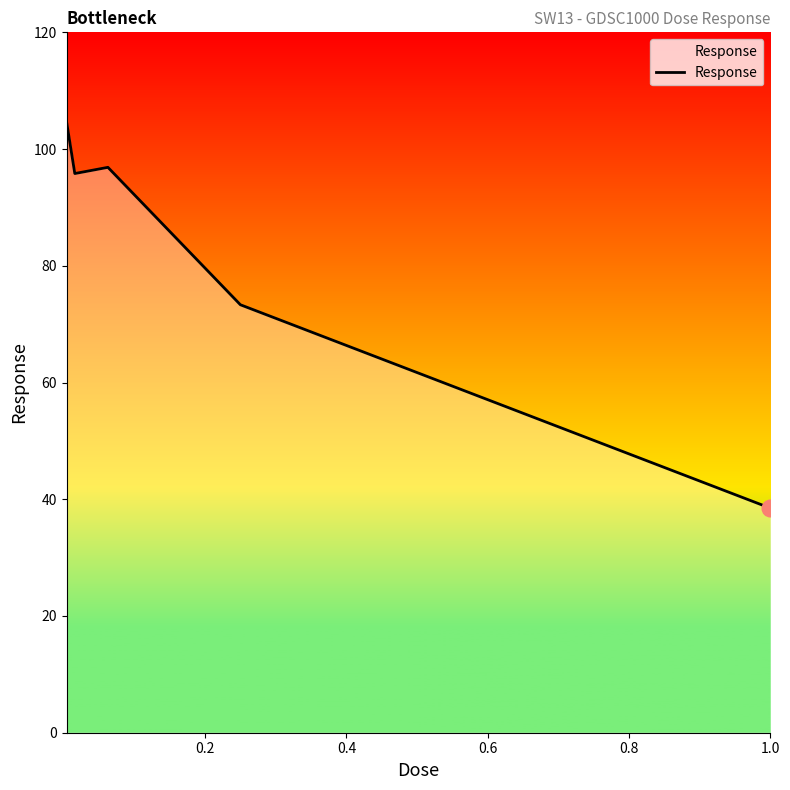

What is the smallest value displayed?

38.5